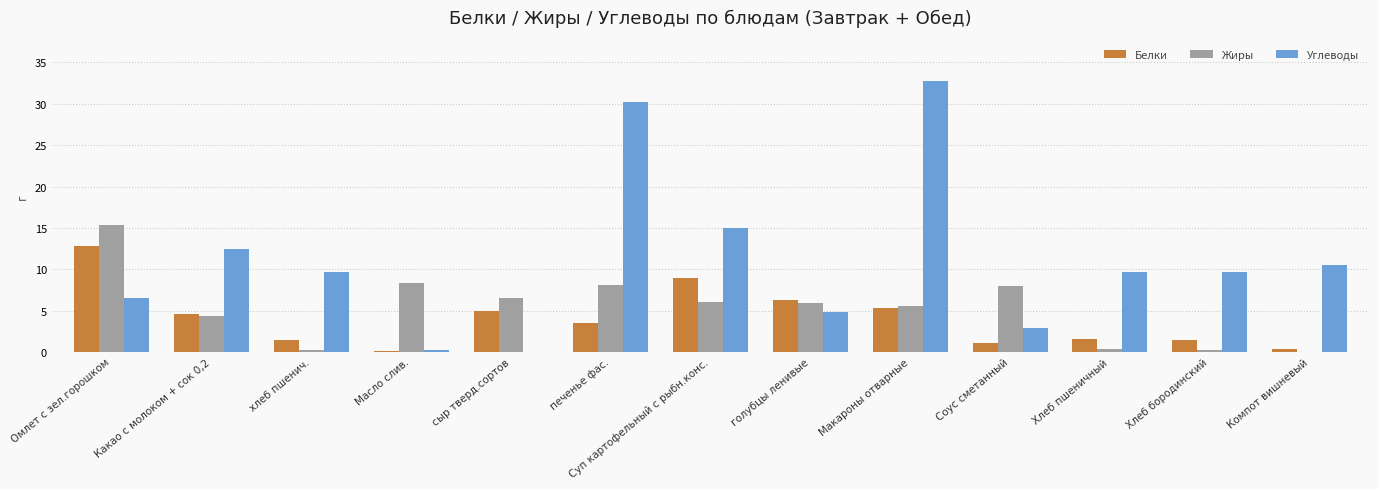

How many data points does each series have?

13